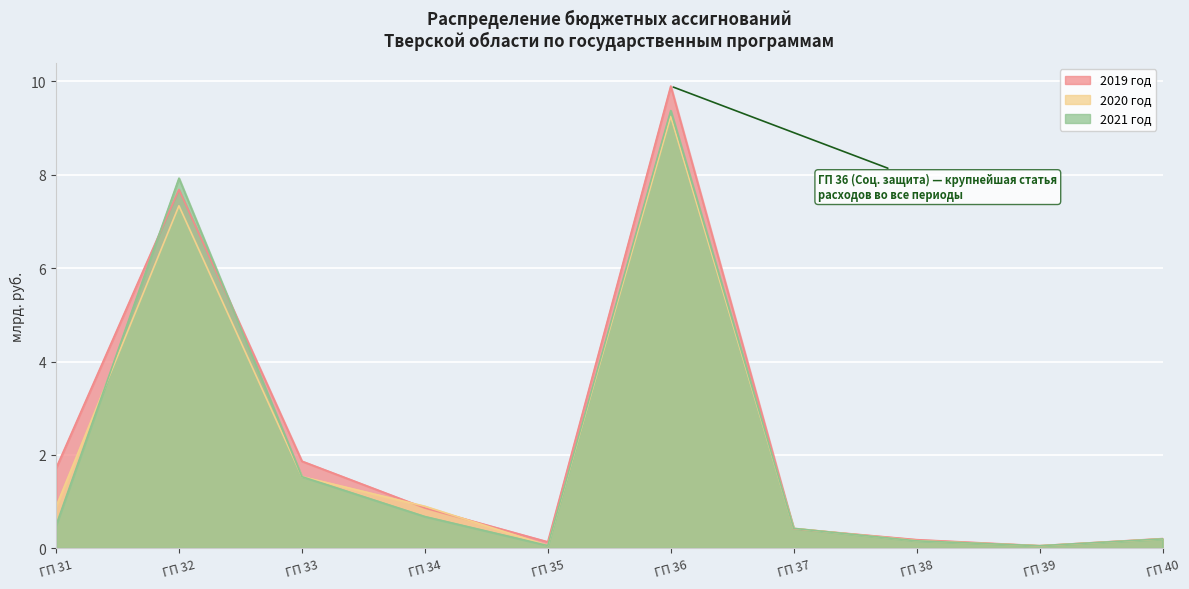

List the series in order of their peak value, lowest first.

2020 год, 2021 год, 2019 год